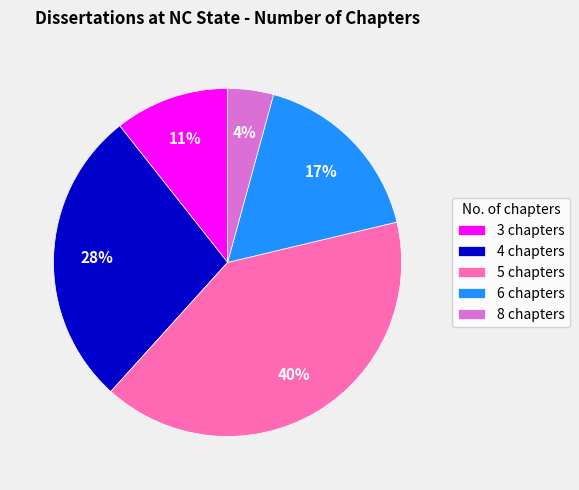

To the nearest percent, what portion does 6 chapters represent?

17%